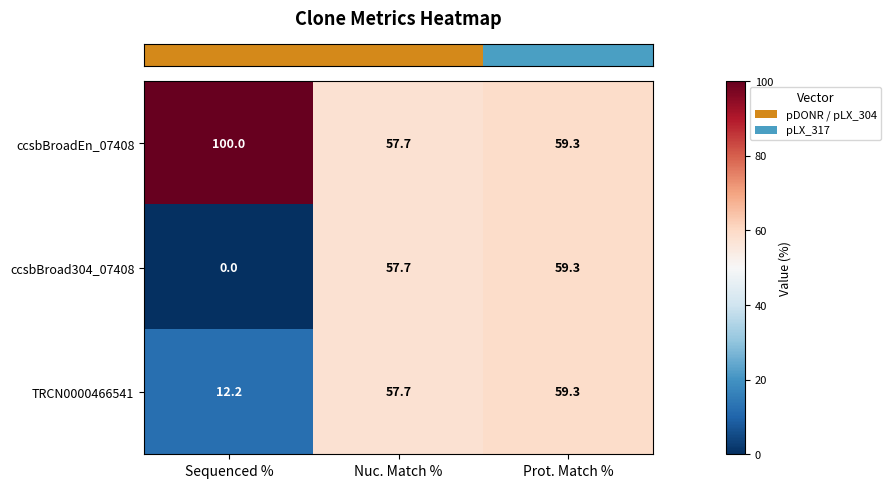

Reading left to right, list all the values displayed in this chart.

ccsbBroadEn_07408: Sequenced %=100.0	Nuc. Match %=57.7	Prot. Match %=59.3
ccsbBroad304_07408: Sequenced %=0.0	Nuc. Match %=57.7	Prot. Match %=59.3
TRCN0000466541: Sequenced %=12.2	Nuc. Match %=57.7	Prot. Match %=59.3